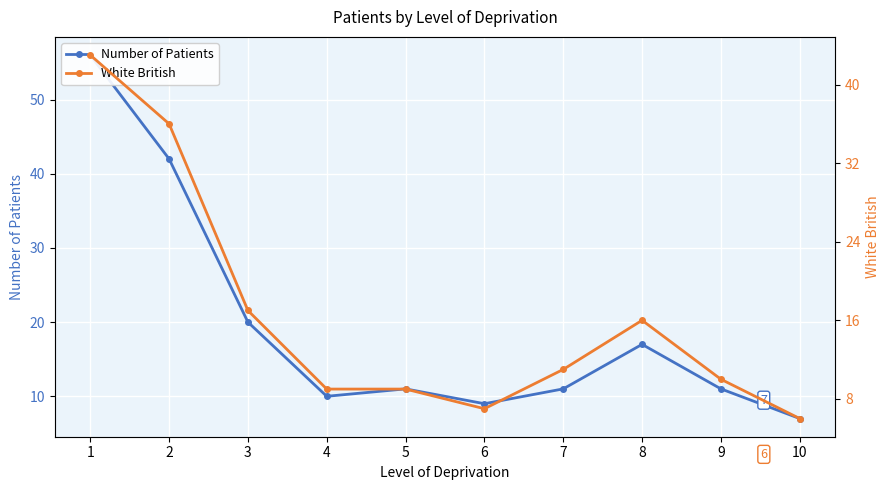

Reading right to left, extract all data points from this chart.

Number of Patients: 7	11	17	11	9	11	10	20	42	56
White British: 6	10	16	11	7	9	9	17	36	43